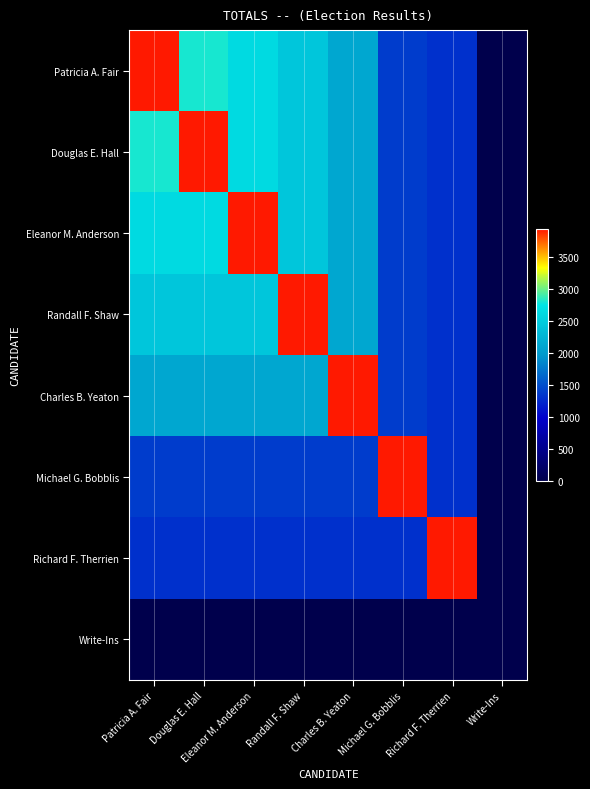

Which series has the widest spread of values?

Patricia A. Fair